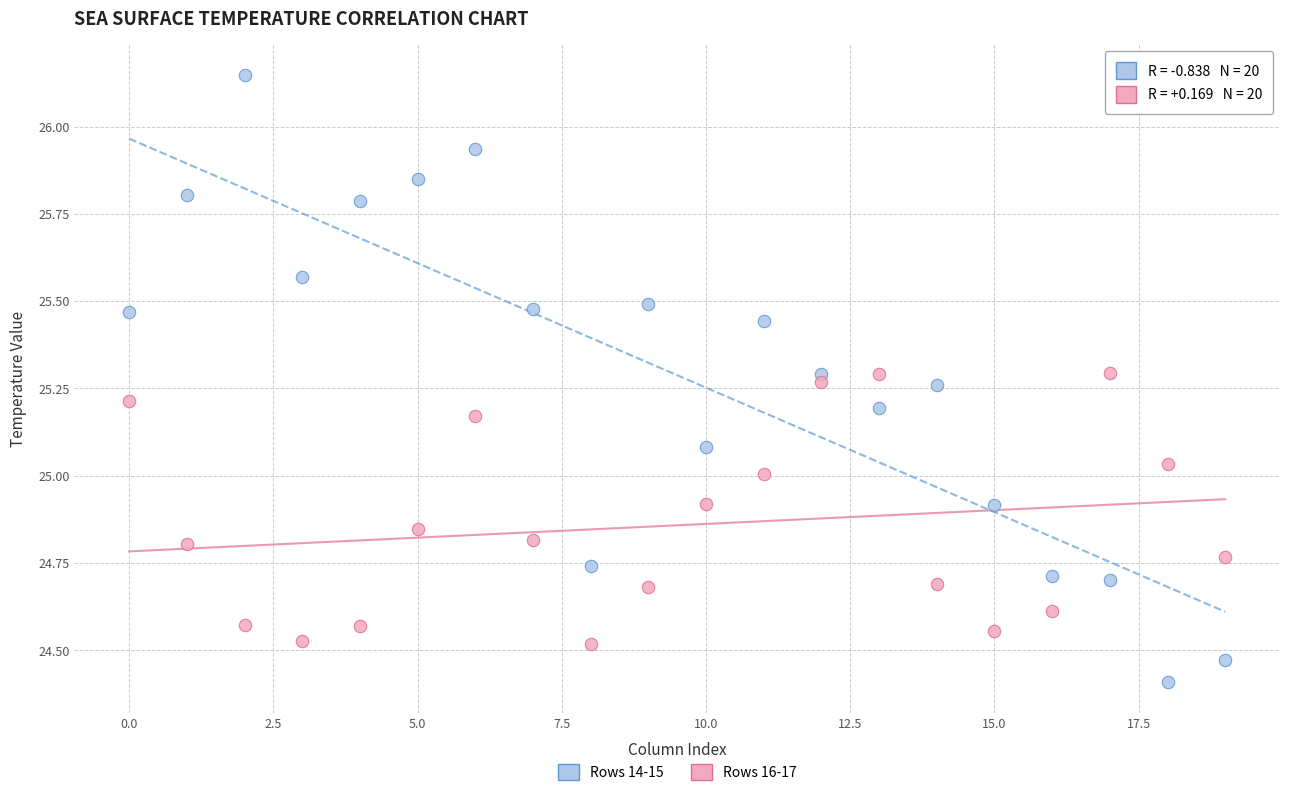

Across all data points, what is the range of Y values (max minus min)?

1.7